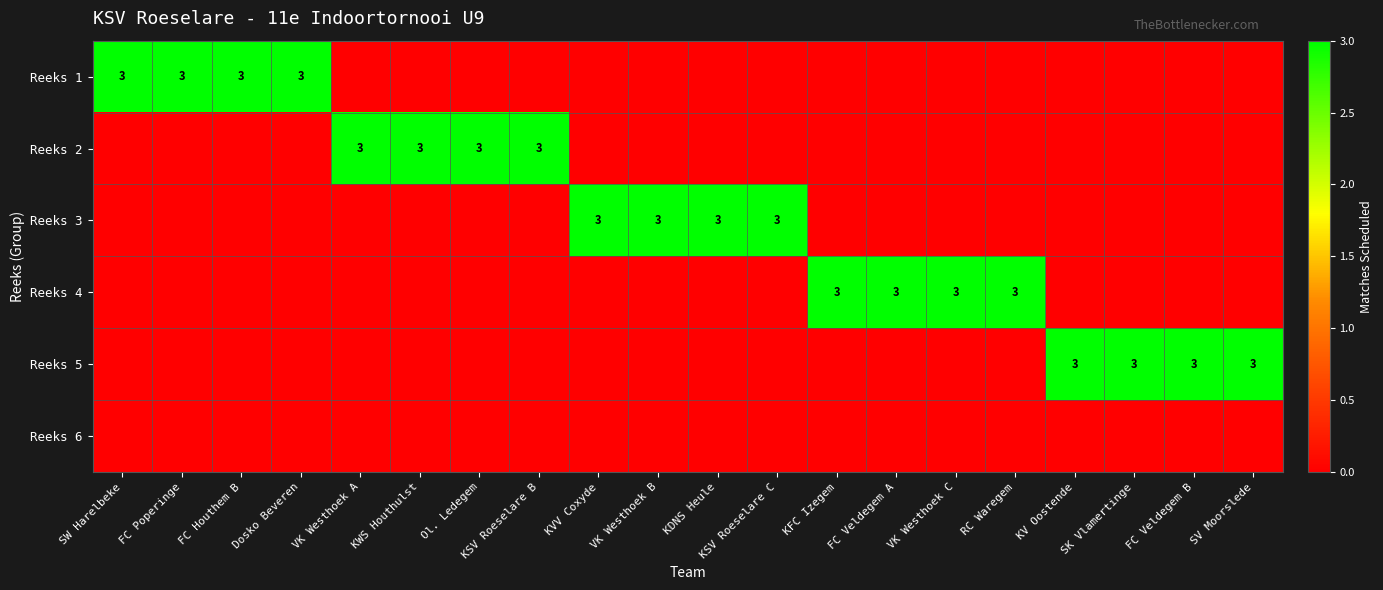

The value of Reeks 1 at FC Poperinge is 3. True or false?

True